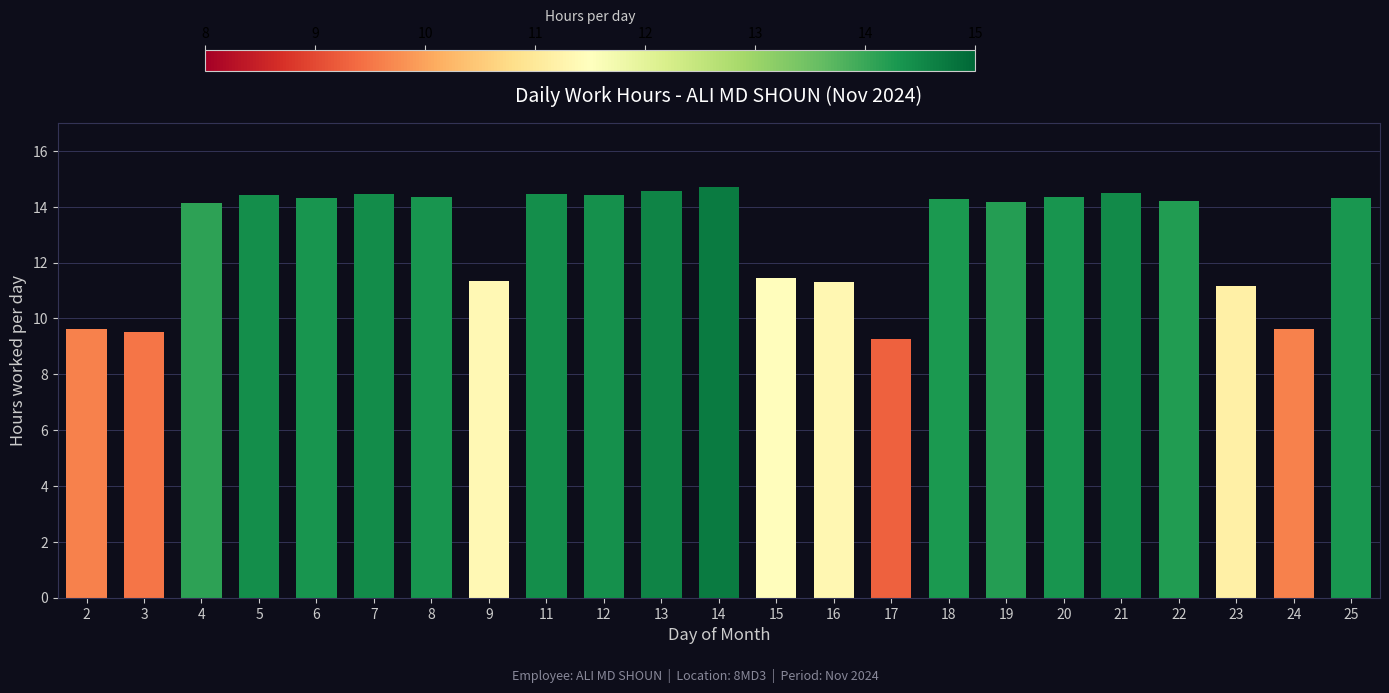

What is the approximate value at 25?

14.3